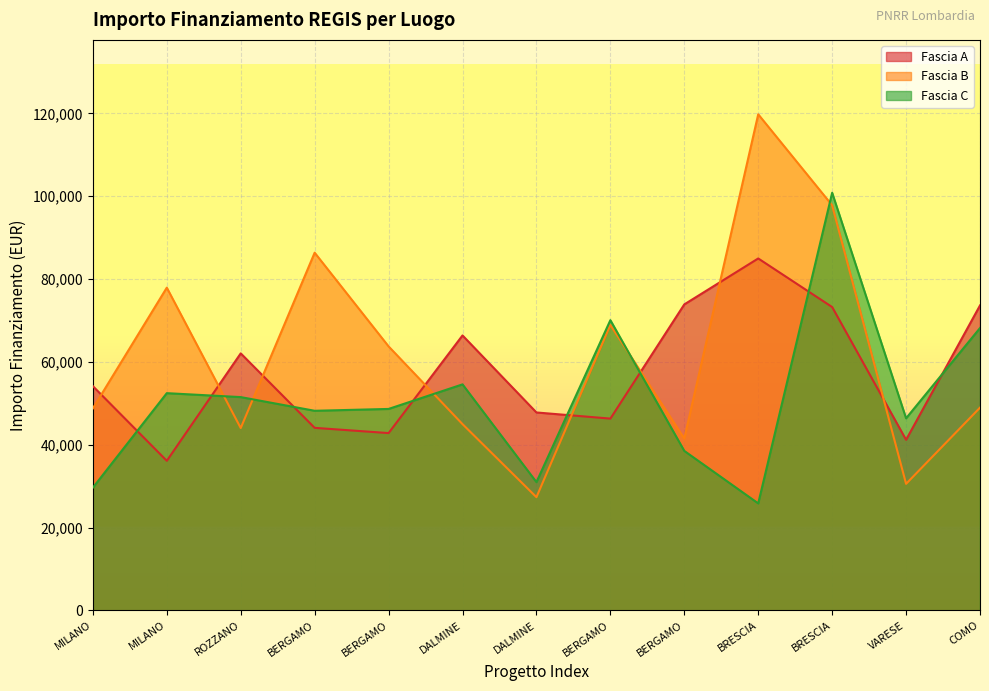

Between DALMINE and BERGAMO, which series saw the biggest shift?

Fascia C